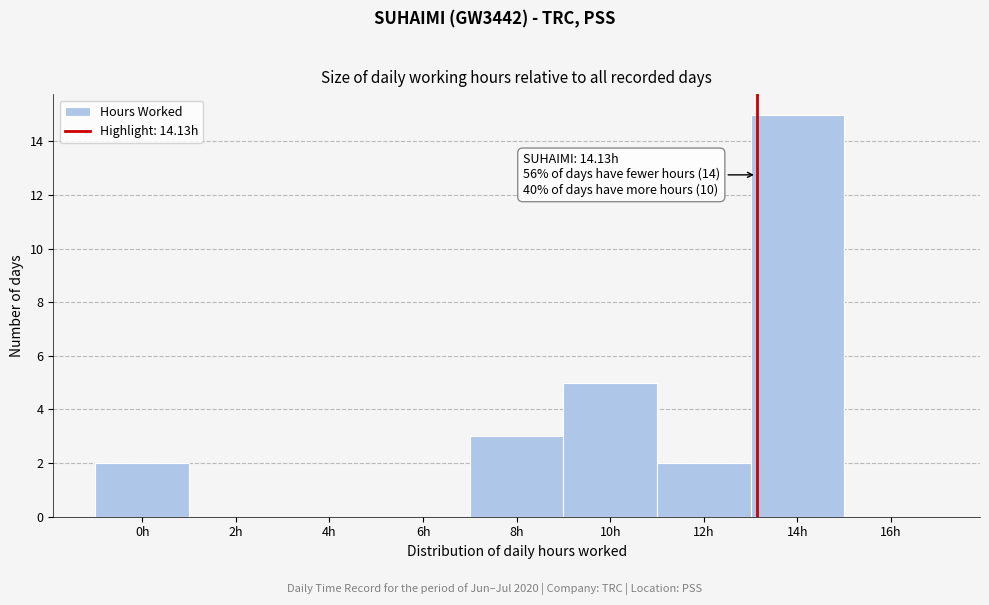

Reading left to right, what are all the values shown in this chart?

0h=2	2h=0	4h=0	6h=0	8h=3	10h=5	12h=2	14h=15	16h=0